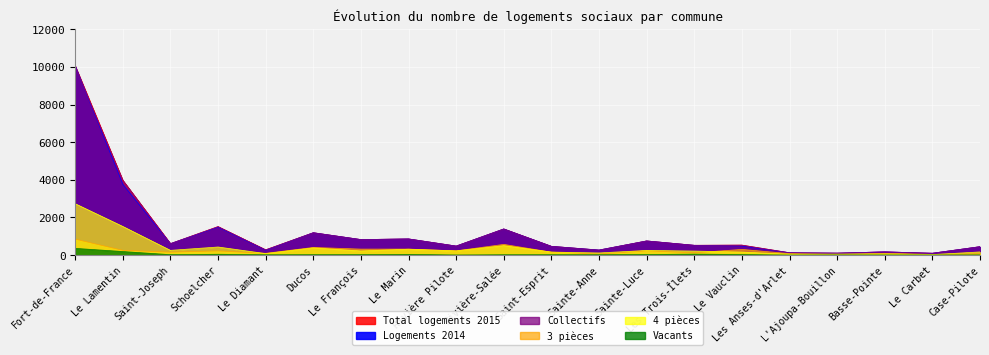

Reading left to right, transcribe all the data shown in this chart.

Total logements 2015: 10071	3978	608	1515	281	1189	825	859	479	1390	466	269	752	520	530	124	104	171	98	447
Logements 2014: 10057	3760	608	1483	260	1189	824	859	479	1390	466	270	752	520	482	124	104	171	98	447
Collectifs: 10003	3978	608	1515	281	1189	825	859	479	1388	466	261	752	520	530	124	103	171	98	447
3 pièces: 847	252	158	222	94	407	318	319	226	569	156	58	225	122	302	78	32	94	36	70
4 pièces: 2732	1523	252	430	79	382	220	312	224	502	160	114	248	214	160	46	54	60	27	168
Vacants: 357	189	22	44	18	21	22	36	7	19	20	20	29	52	29	1	6	6	4	11